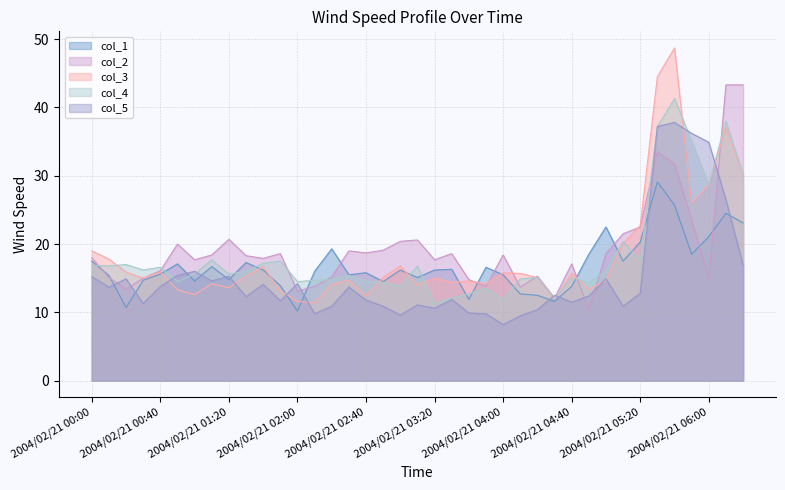

In col_2, how many points are lower than both neighbors (excluding endpoints)?

11